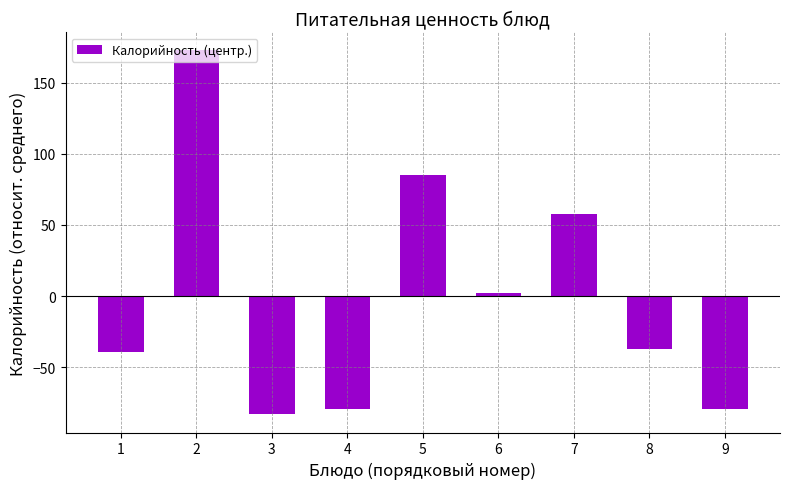

At which label is the value closest to 44?

7